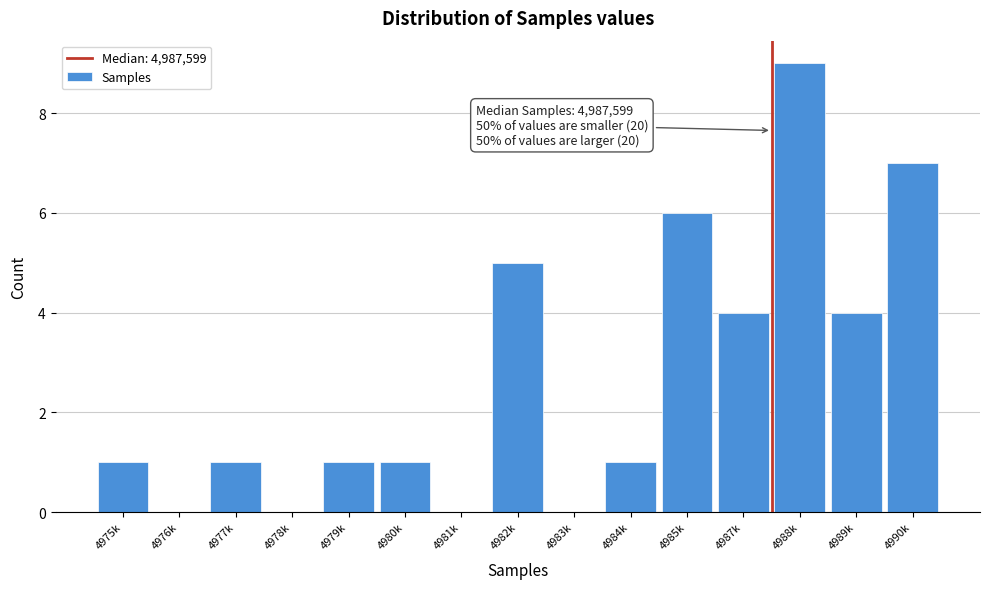

Reading left to right, extract all data points from this chart.

4975k=1	4976k=0	4977k=1	4978k=0	4979k=1	4980k=1	4981k=0	4982k=5	4983k=0	4984k=1	4985k=6	4987k=4	4988k=9	4989k=4	4990k=7